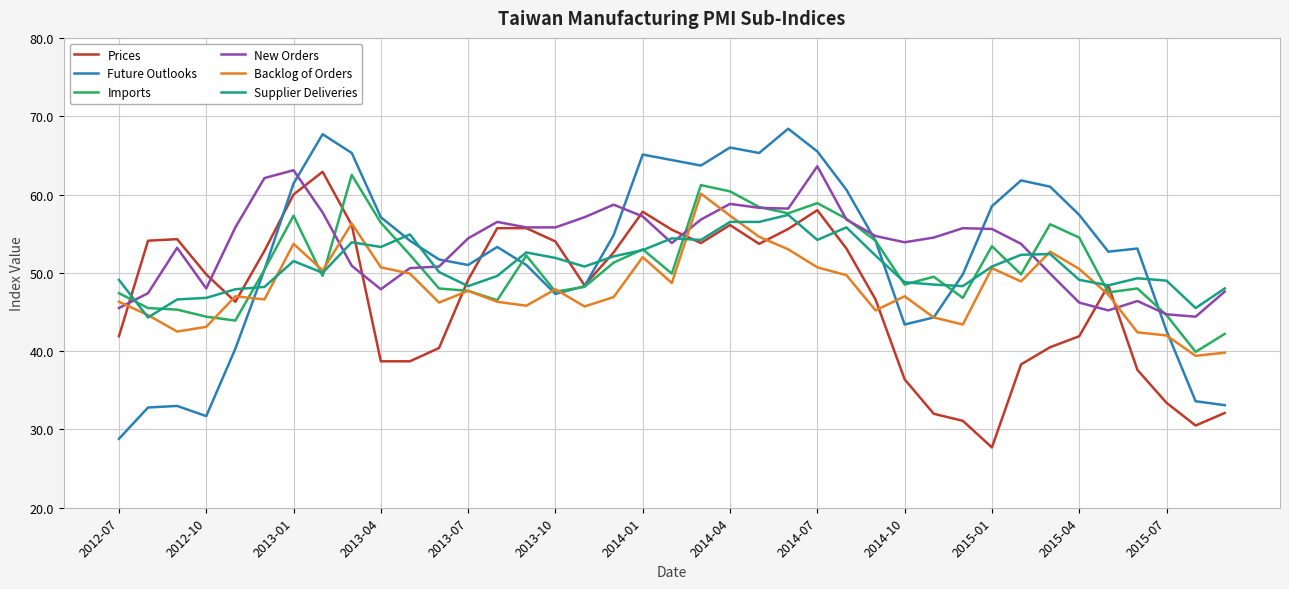

Which series has the widest spread of values?

Future Outlooks